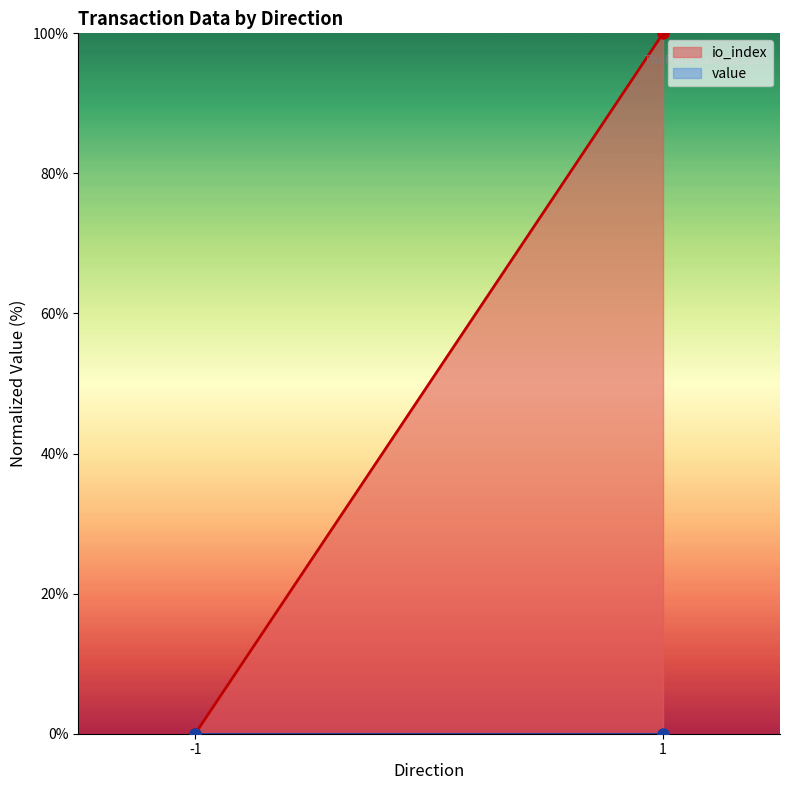

Rank the series by their average value, from lowest to highest.

value, io_index